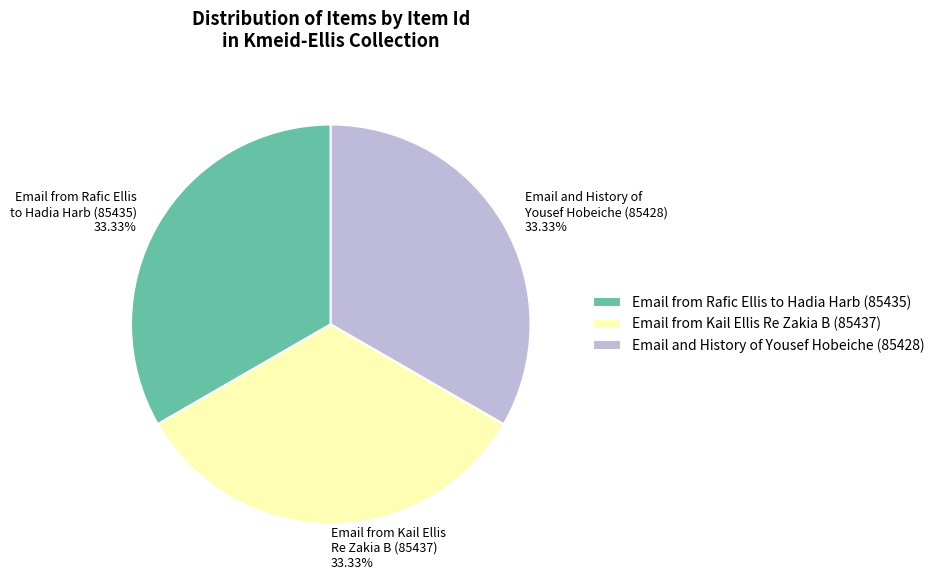

Count the number of slices in the pie.

3